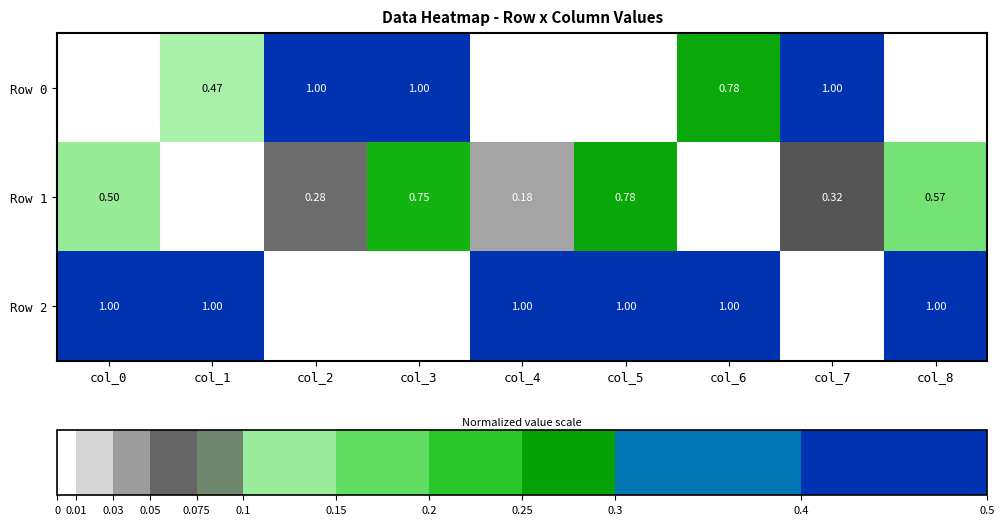

List the series in order of their peak value, lowest first.

Row 1, Row 0, Row 2